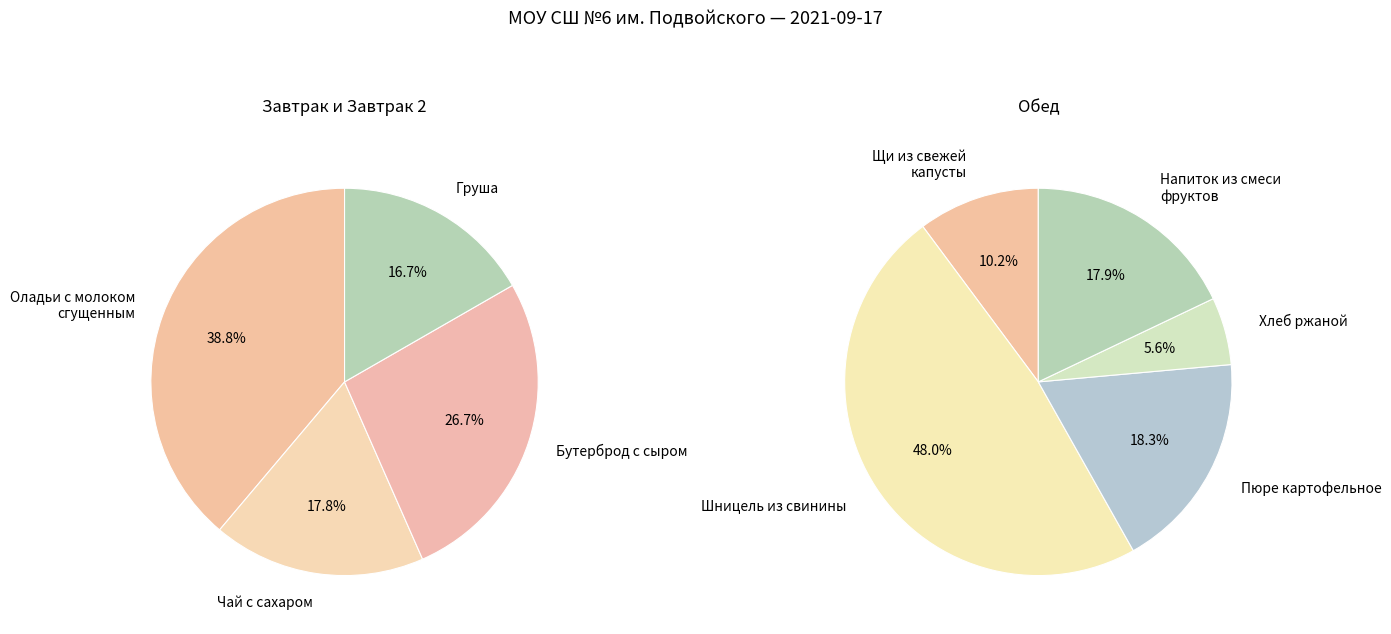

What is the largest slice in the pie chart?

Шницель из свинины